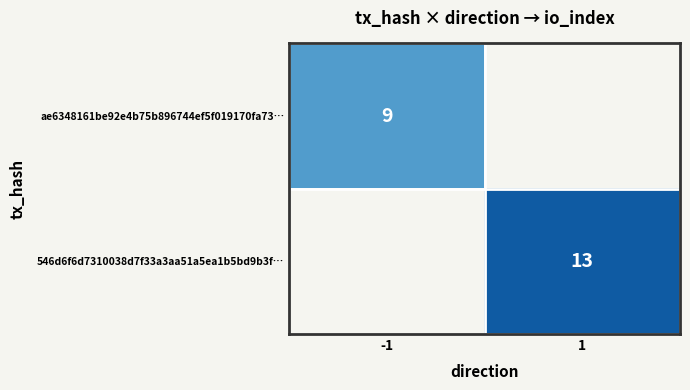

The value of 546d6f6d7310038d7f33a3aa51a5ea1b5bd9b3f… at 1 is 13. True or false?

True